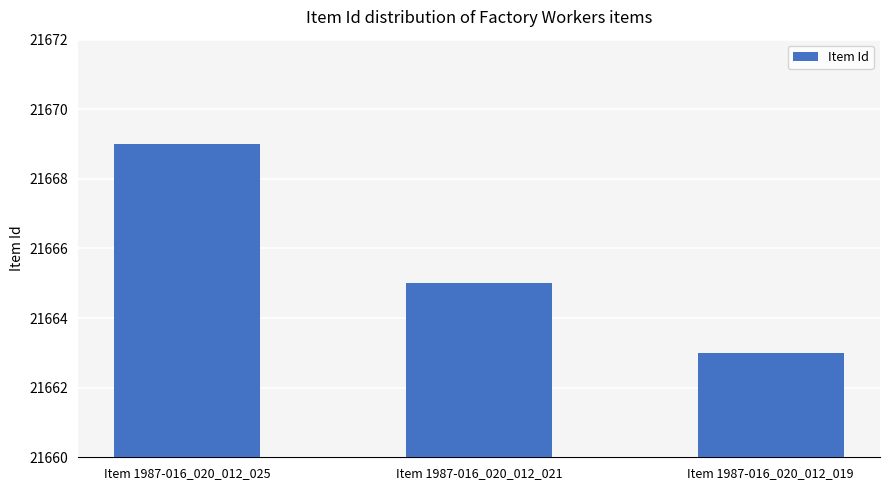

At which label is the value closest to 21666?

Item 1987-016_020_012_021